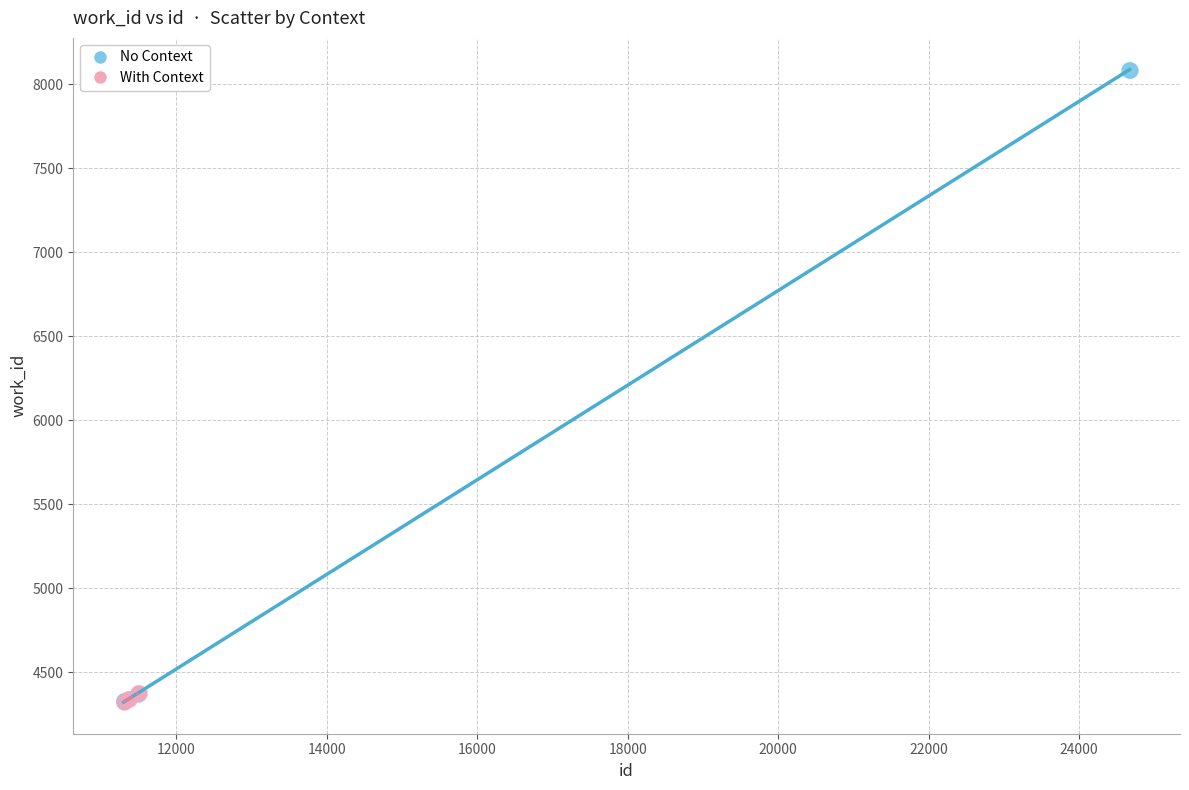

Which series has the widest spread of Y values?

No Context